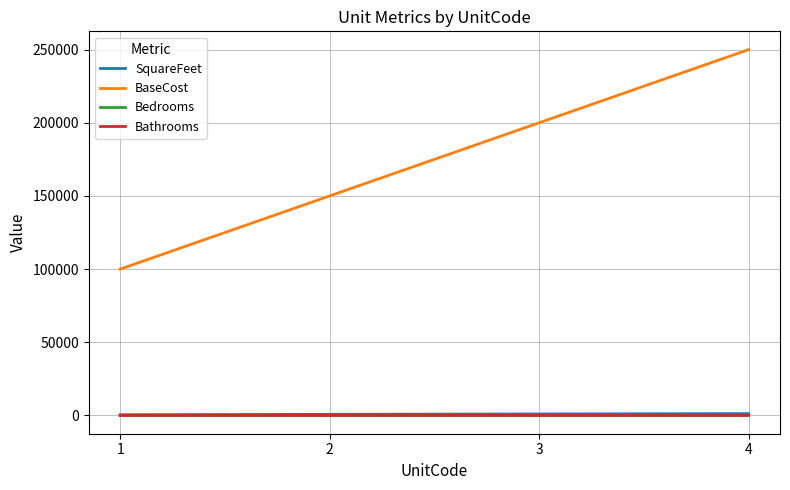

Which series has the widest spread of values?

BaseCost